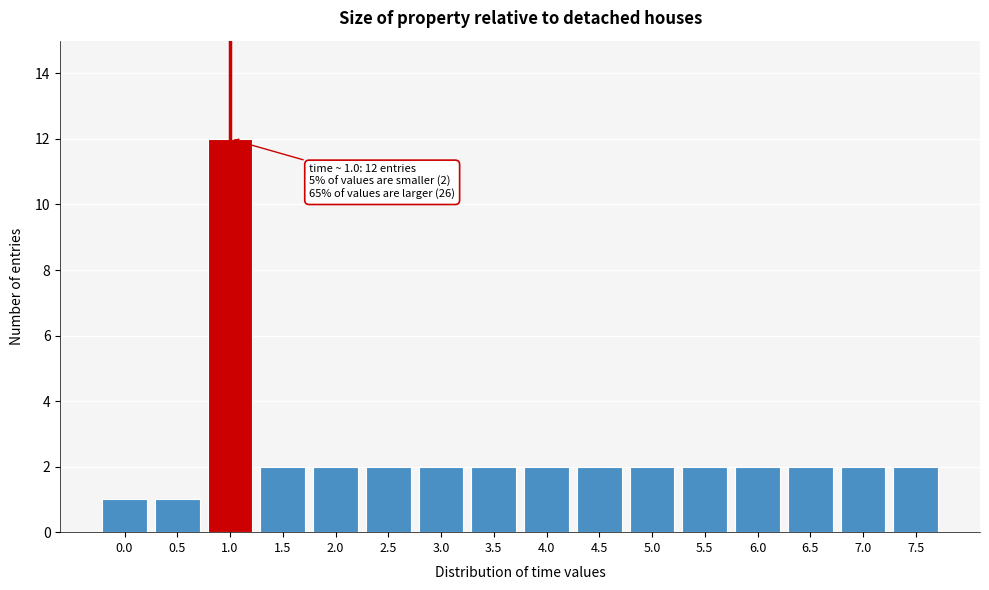

Reading left to right, transcribe all the data shown in this chart.

1	1	12	2	2	2	2	2	2	2	2	2	2	2	2	2